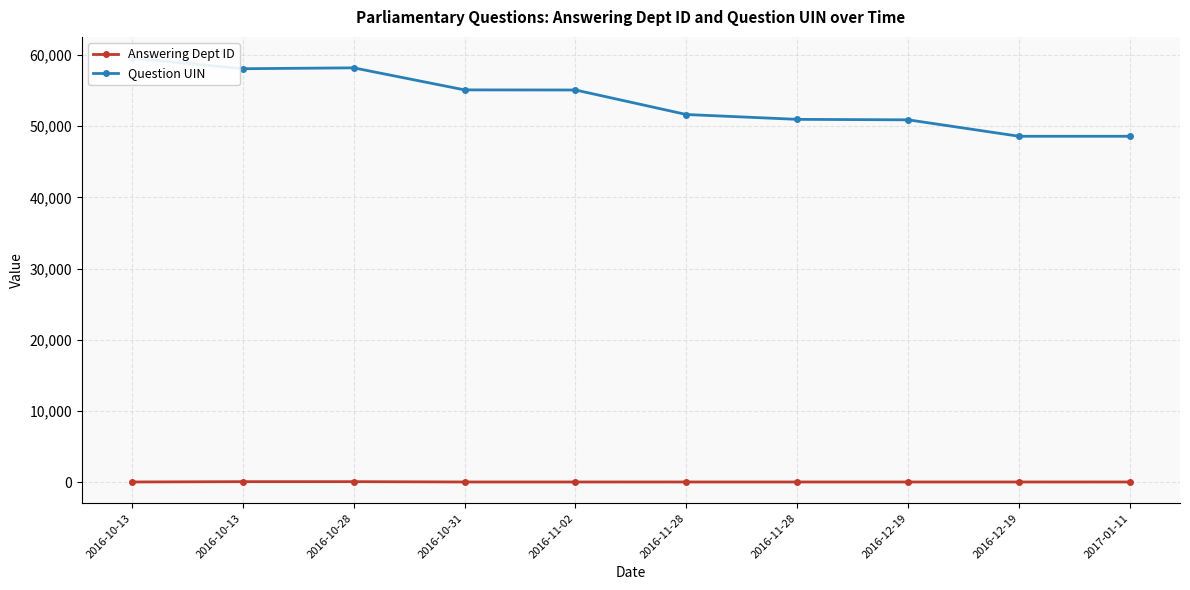

Reading left to right, list all the values displayed in this chart.

Answering Dept ID: 17	60	60	17	17	17	17	17	17	17
Question UIN: 59582	58087	58211	55113	55098	51652	50972	50904	48594	48593